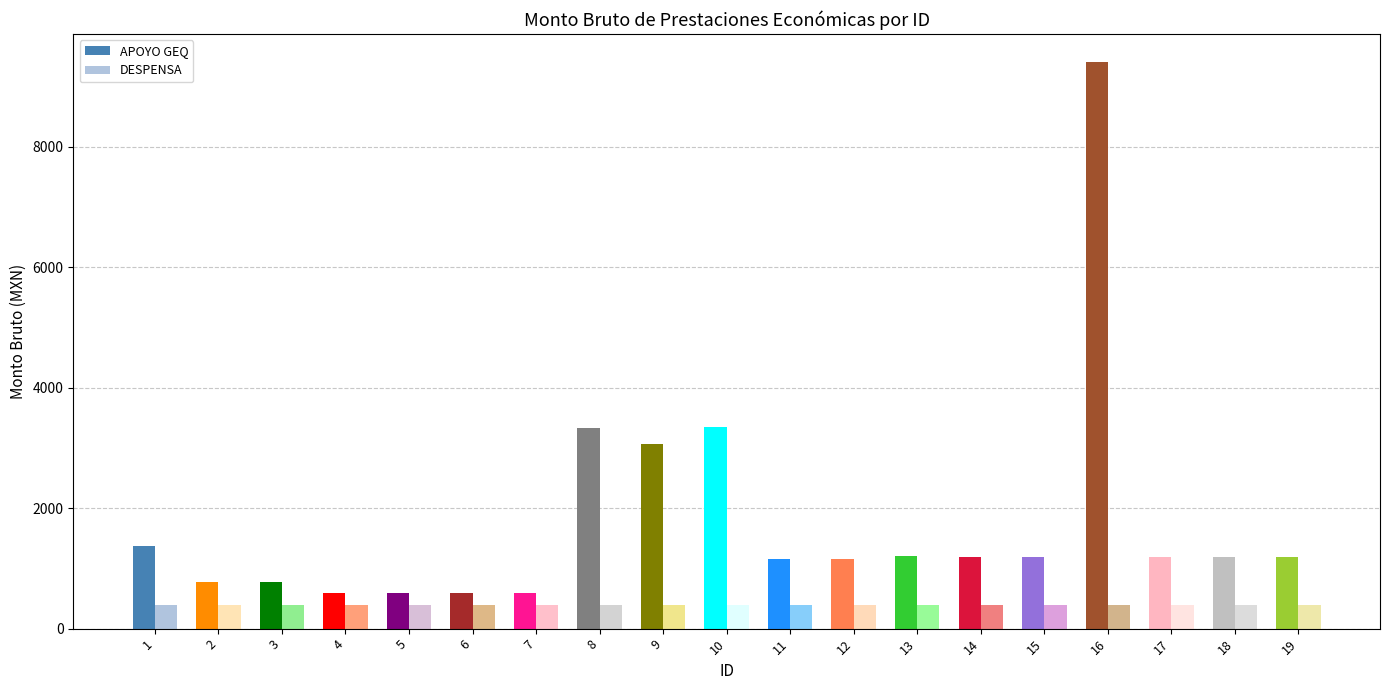

Reading right to left, list all the values displayed in this chart.

APOYO GEQ: 19=1196.5	18=1193.2	17=1193.0	16=9403.9	15=1196.5	14=1196.5	13=1200.4	12=1149.1	11=1149.1	10=3345.6	9=3061.8	8=3332.2	7=584.6	6=584.6	5=584.6	4=584.6	3=781.5	2=779.3	1=1370.2
DESPENSA: 19=400.0	18=400.0	17=400.0	16=400.0	15=400.0	14=400.0	13=400.0	12=400.0	11=400.0	10=400.0	9=400.0	8=400.0	7=400.0	6=400.0	5=400.0	4=400.0	3=400.0	2=400.0	1=400.0